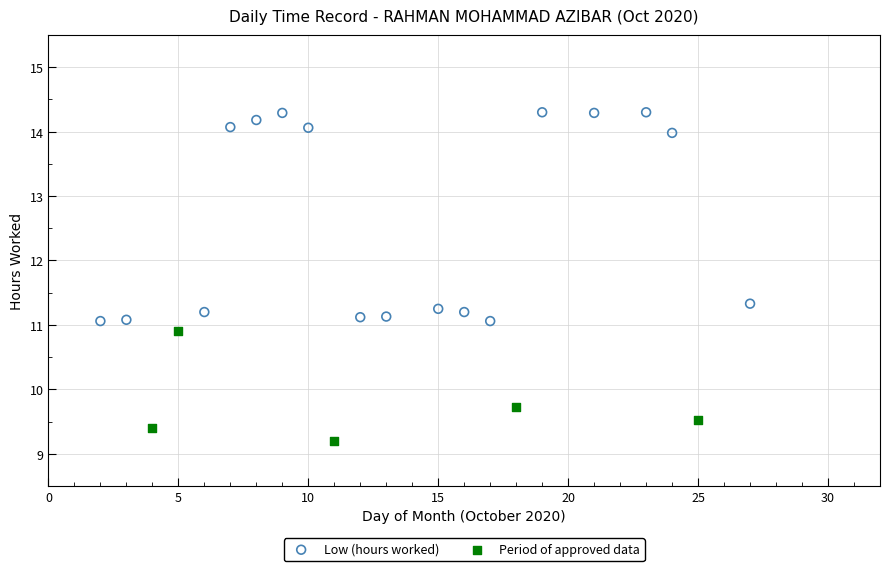

Which series has the widest spread of Y values?

Low (hours worked)